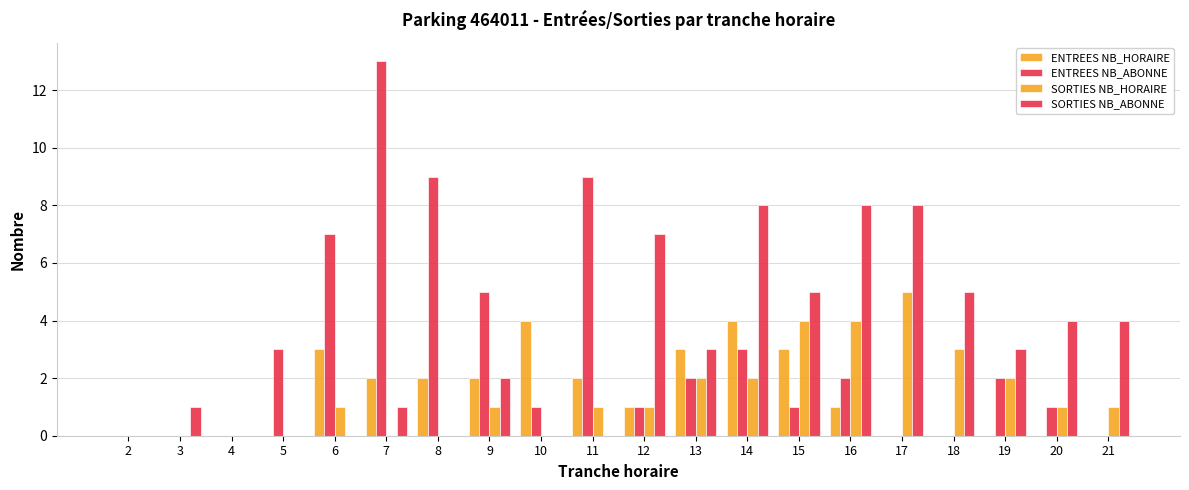

Rank the series at 4 from highest to lowest value.

ENTREES NB_HORAIRE, ENTREES NB_ABONNE, SORTIES NB_HORAIRE, SORTIES NB_ABONNE